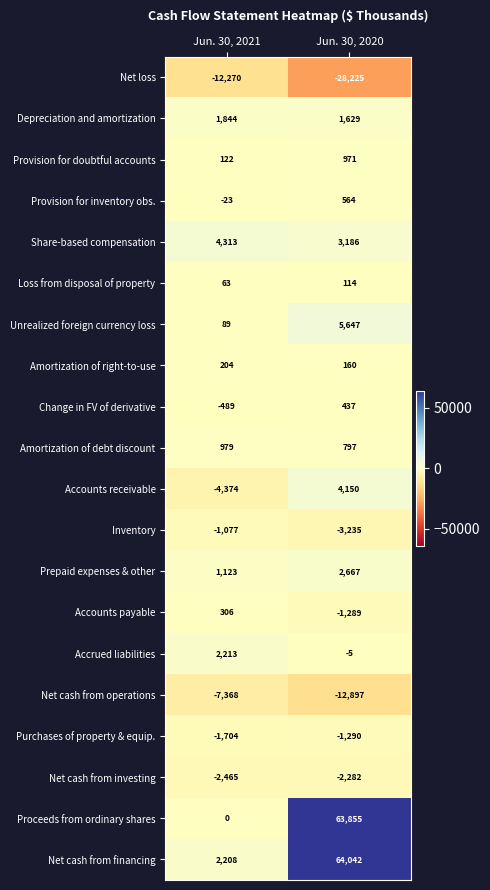

What is the difference between the highest and lowest values at Jun. 30, 2020?

92267